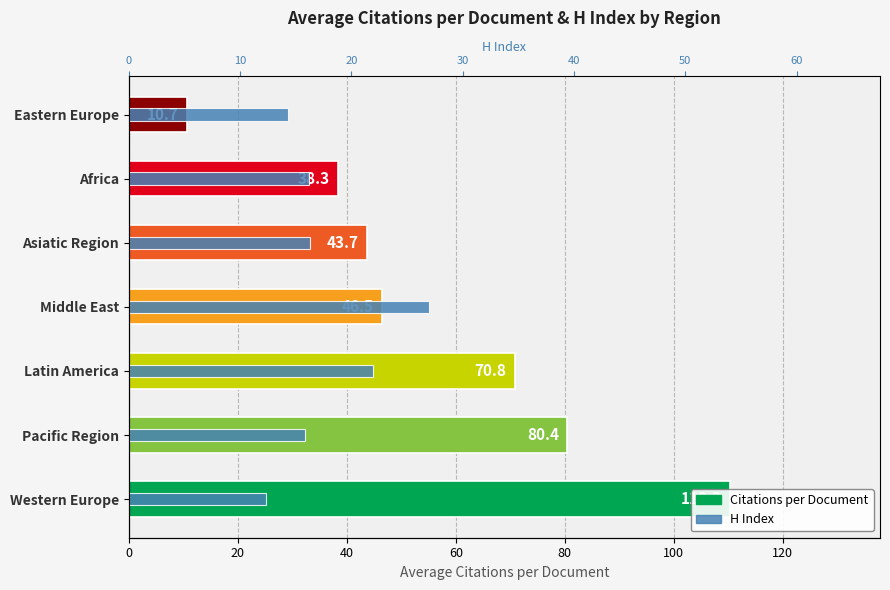

True or false: Citations per Document has a value of 101.1 at 40.

False